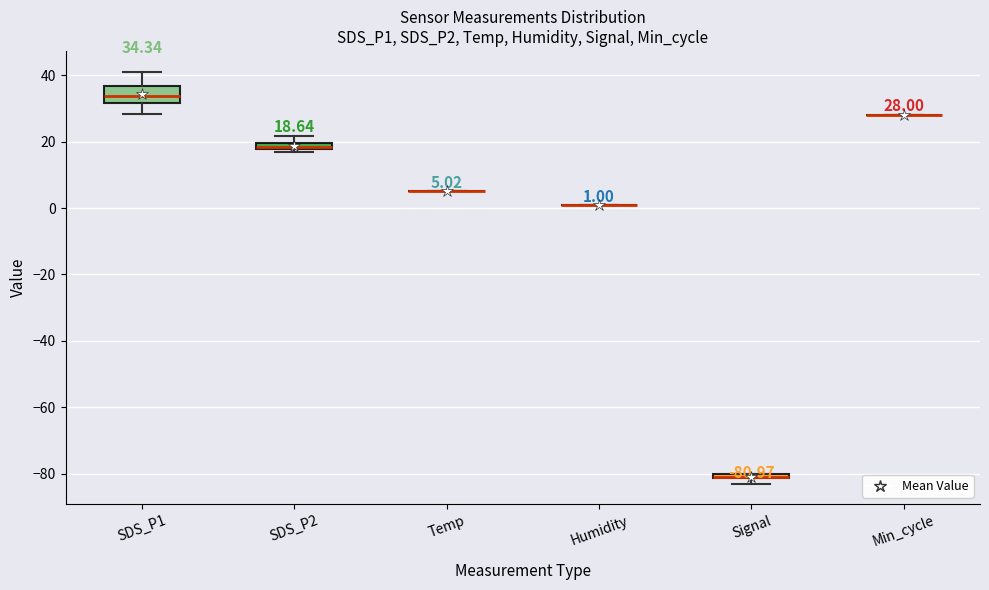

Comparing the boxes themselves (not the whiskers), which one is the tallest?

SDS_P1